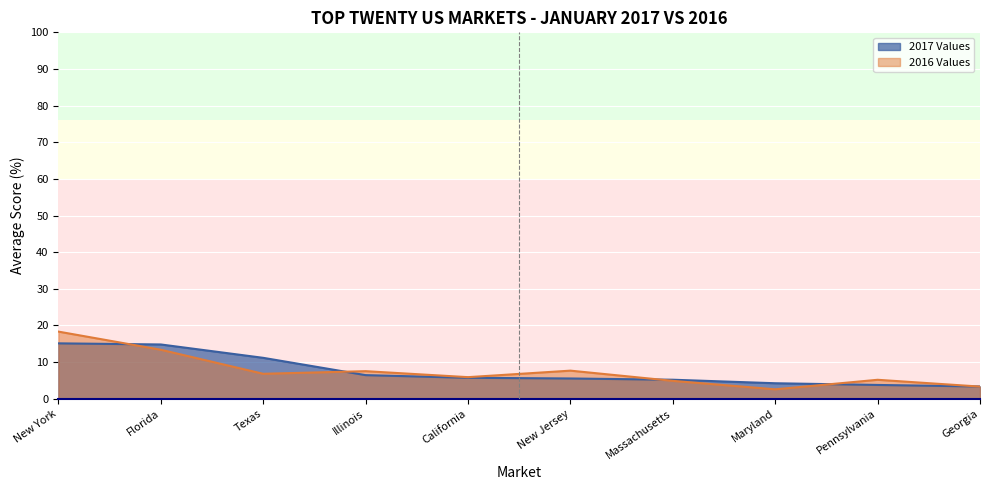

What value does the 2017 Values series have at New York?

15.1